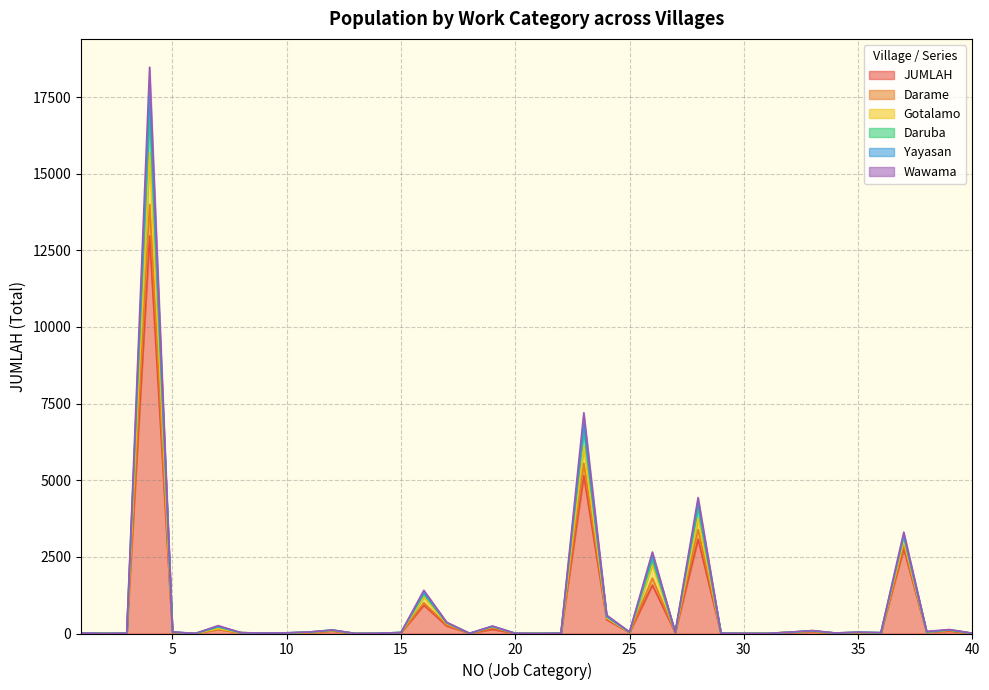

At which category is the sum across all series the highest?

4